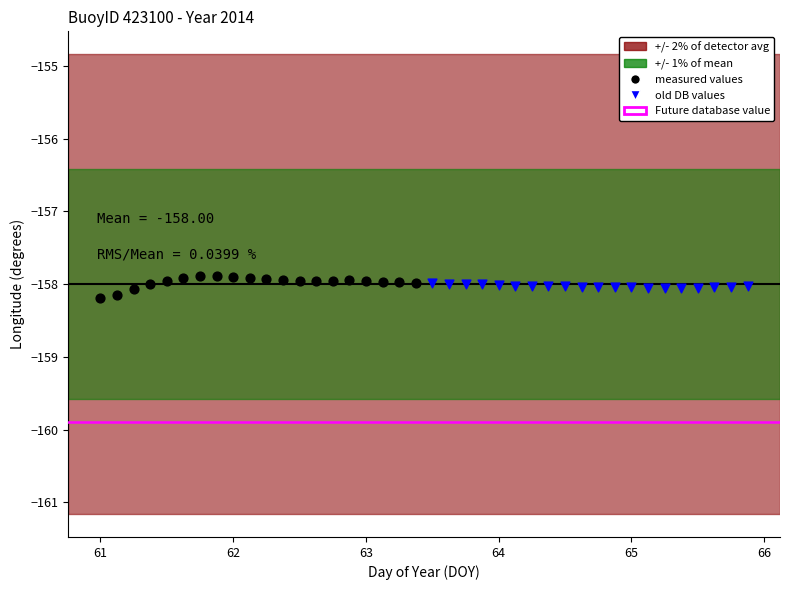

Which series has the widest spread of Y values?

measured values